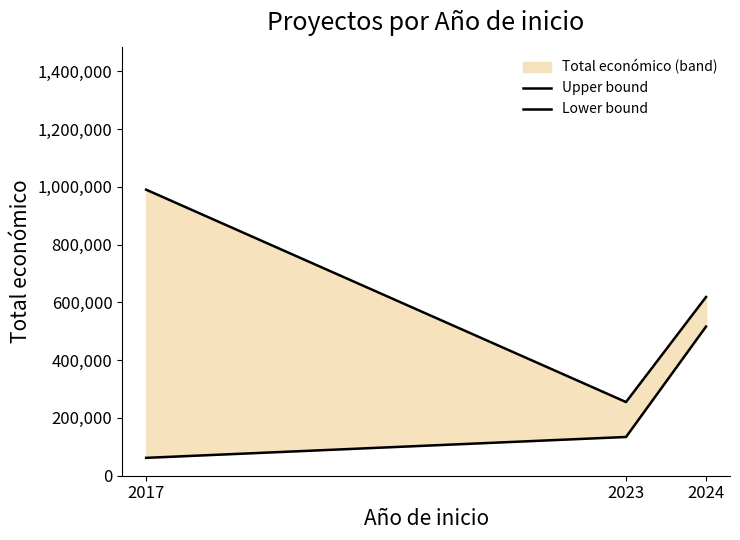

Reading left to right, what are all the values shown in this chart?

Upper bound: 989973.0	254993.0	618544.3
Lower bound: 61850.0	134112.0	516178.1